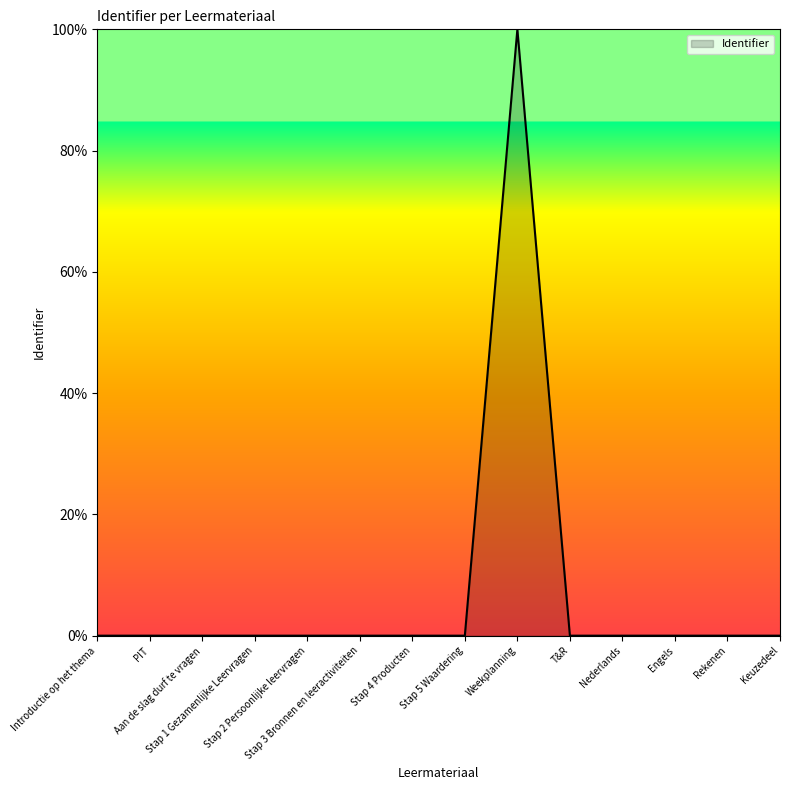

True or false: the data shows 0.0 at Stap 5 Waardering.

True